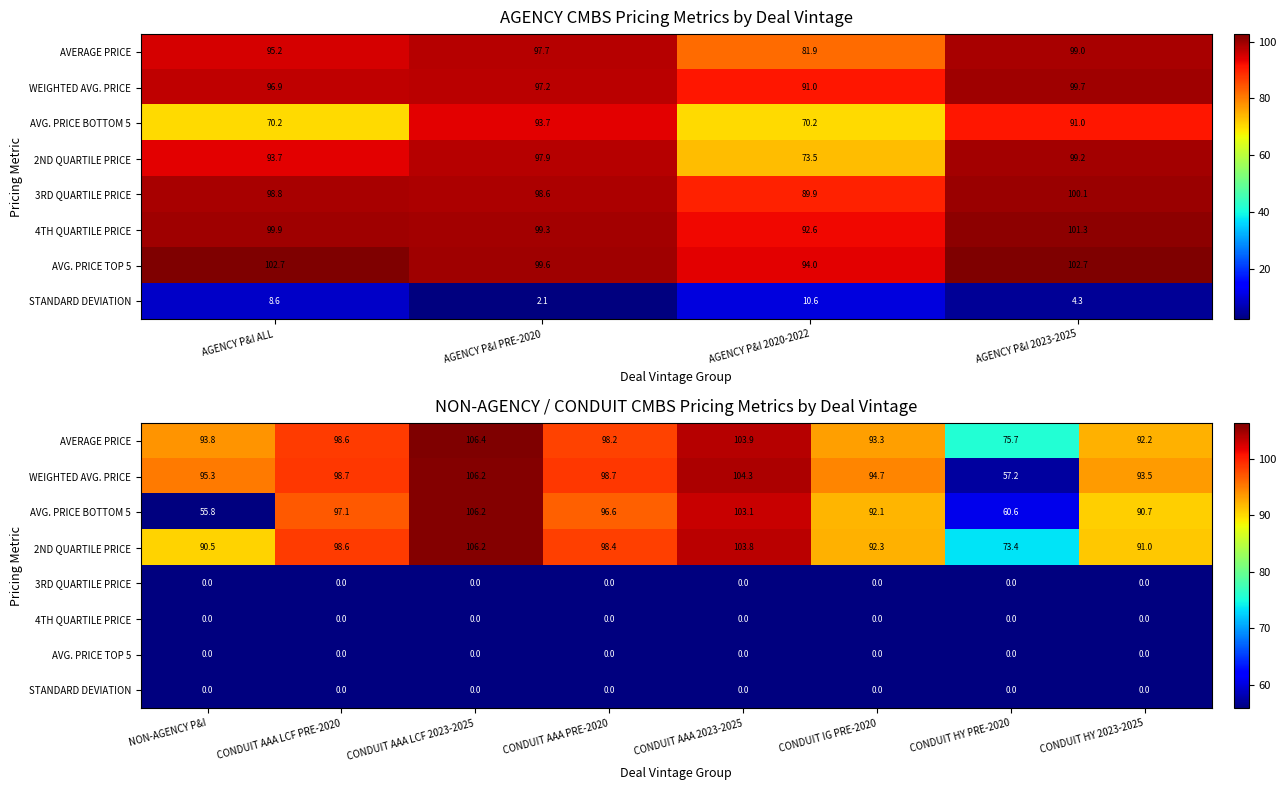

Count the number of categories in the chart.

8